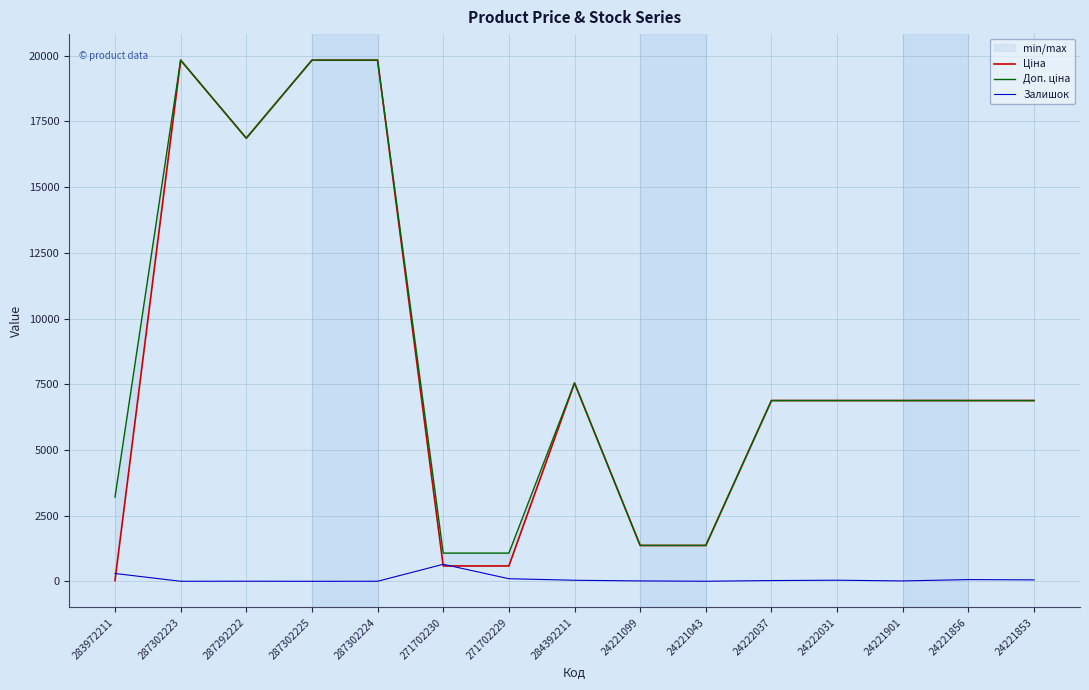

In Ціна, how many points are higher than both neighbors (excluding endpoints)?

2